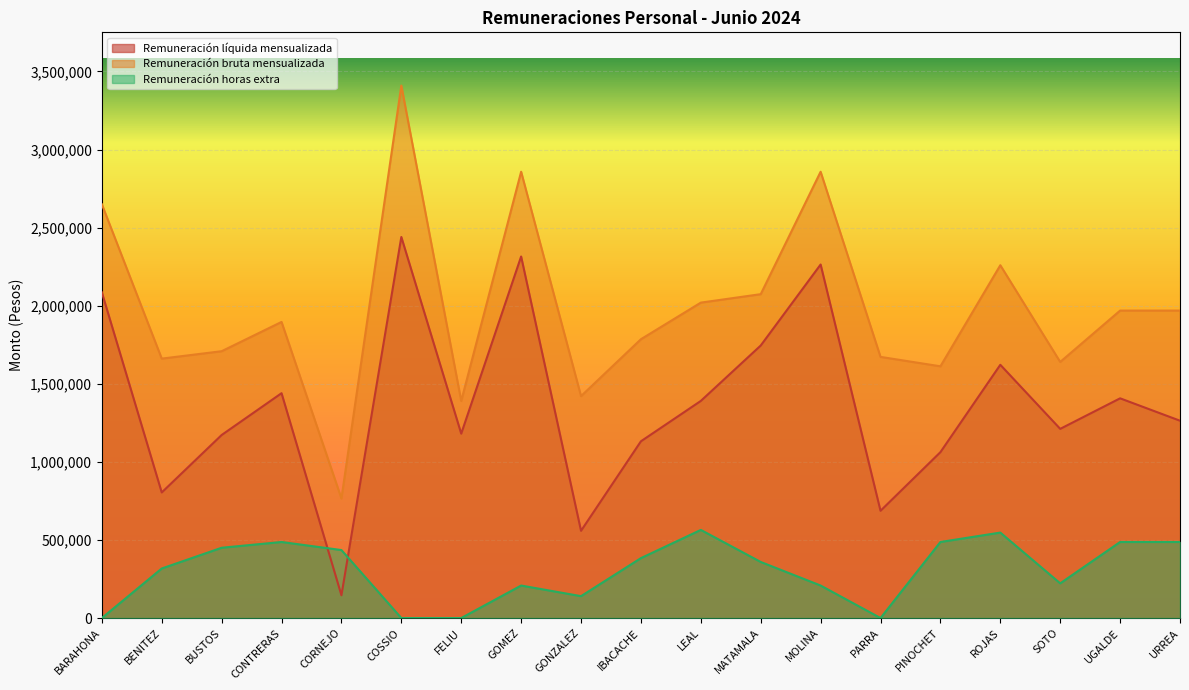

True or false: Remuneración bruta mensualizada and Remuneración líquida mensualizada cross at least once.

False